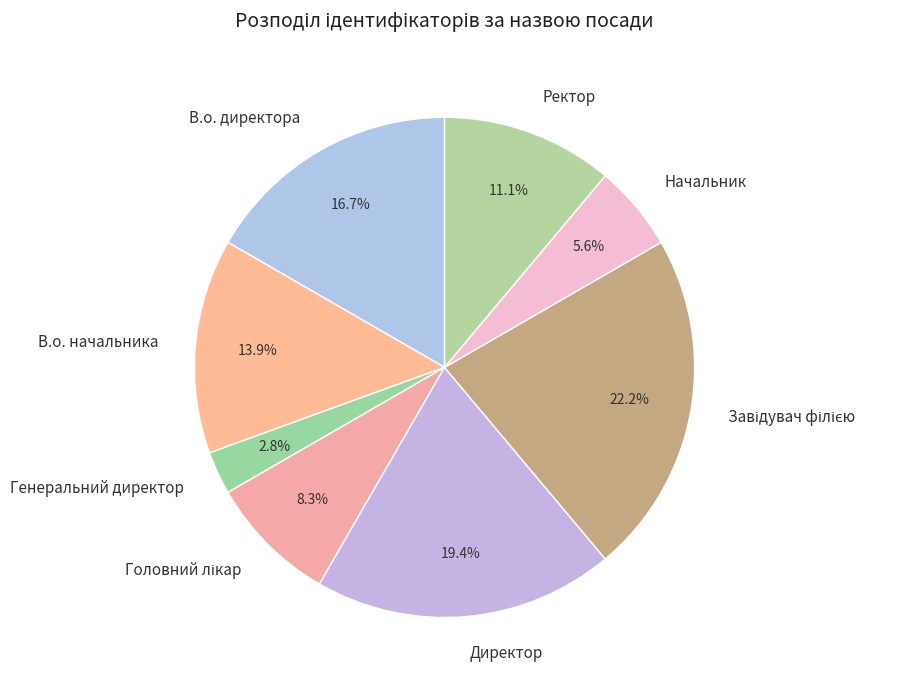

The Ректор slice represents 1% of the pie. True or false?

False